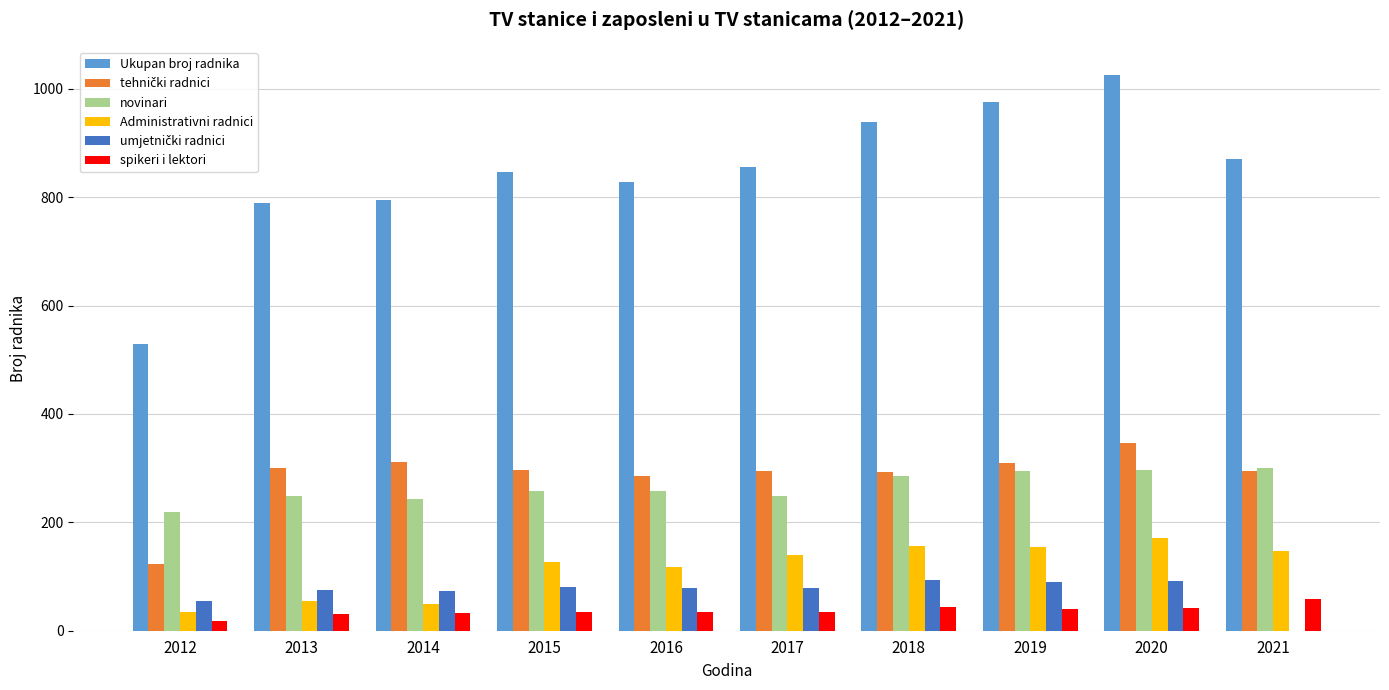

What is the sum of all Ukupan broj radnika values?

8453